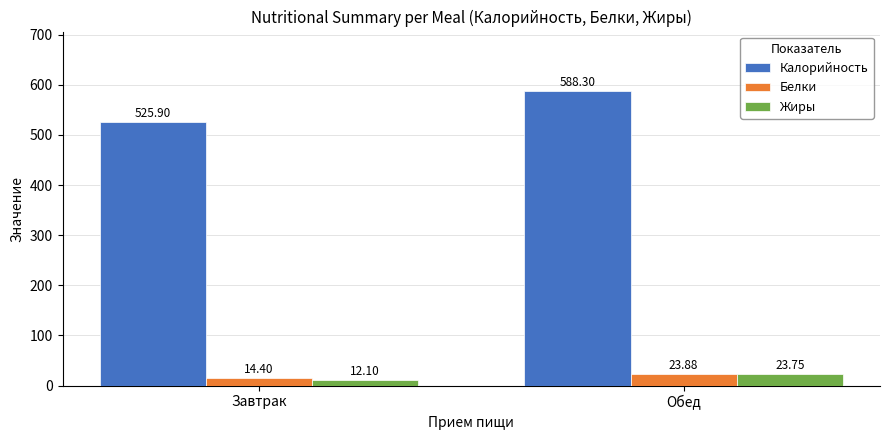

Rank the categories by Белки value from highest to lowest.

Обед, Завтрак